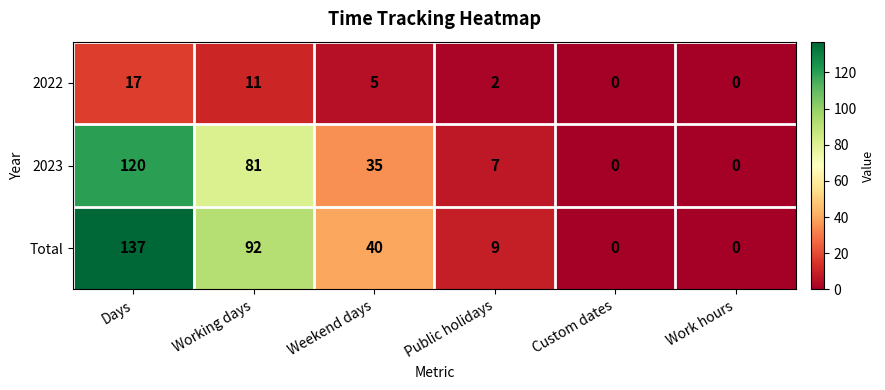

Which series has the largest total across all categories?

Total